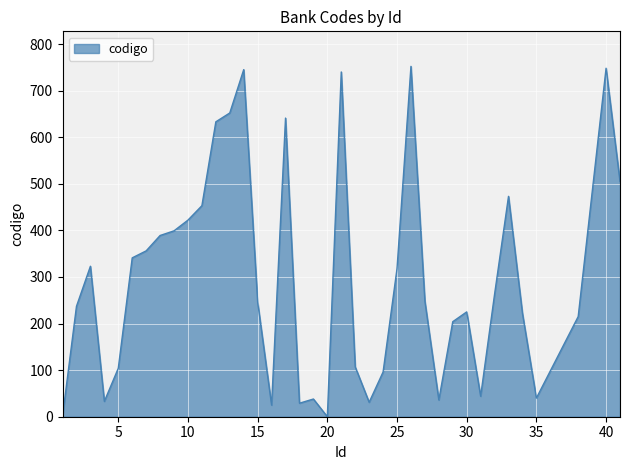

What is the maximum value shown in the chart?

752